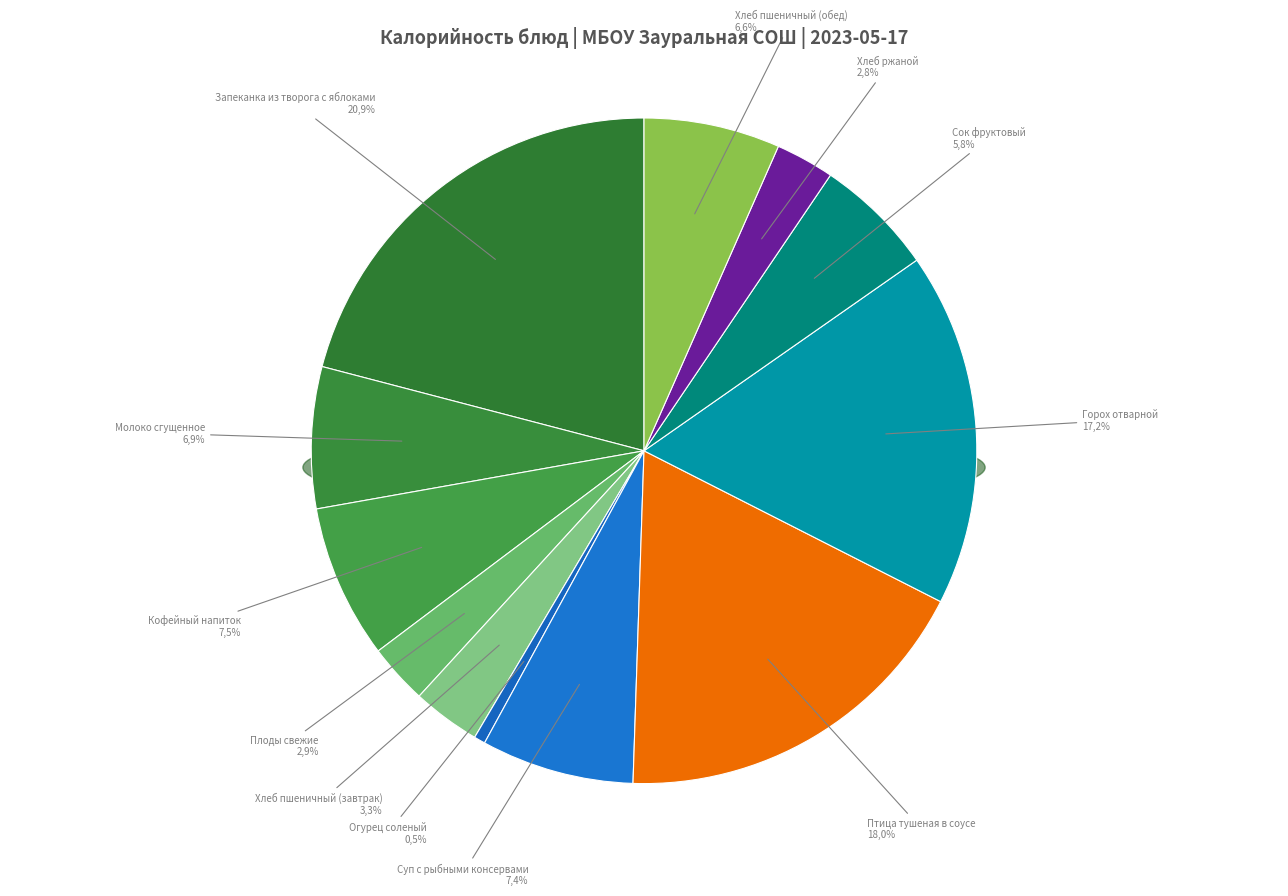

Rank the categories by value from highest to lowest.

Запеканка из творога с яблоками, Птица тушеная в соусе, Горох отварной, Кофейный напиток, Суп с рыбными консервами, Молоко сгущенное, Хлеб пшеничный (обед), Сок фруктовый, Хлеб пшеничный (завтрак), Плоды свежие, Хлеб ржаной, Огурец соленый